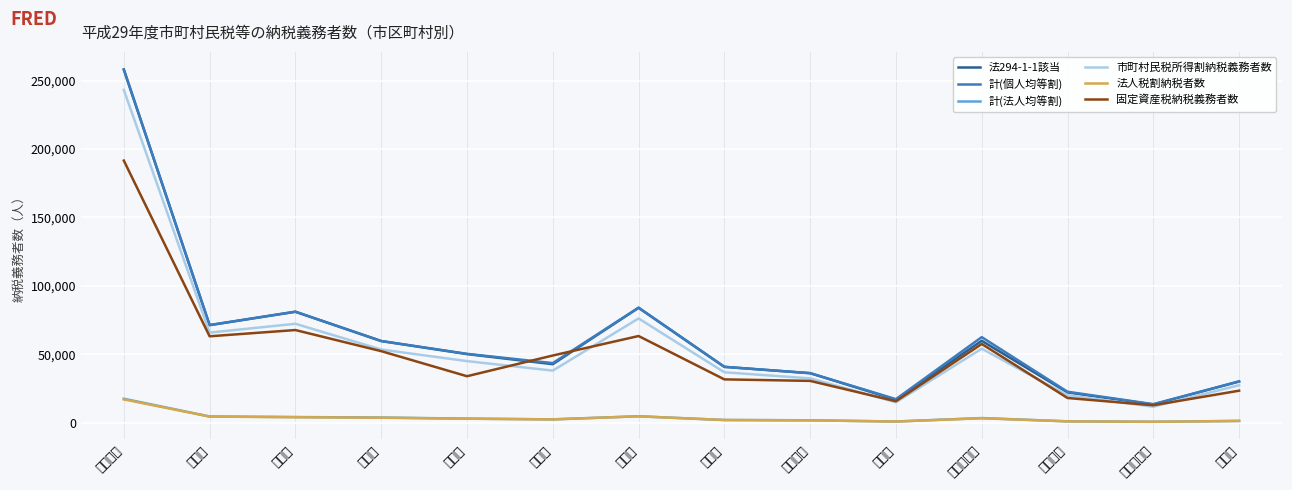

True or false: 固定資産税納税義務者数 and 法人税割納税者数 cross at least once.

False